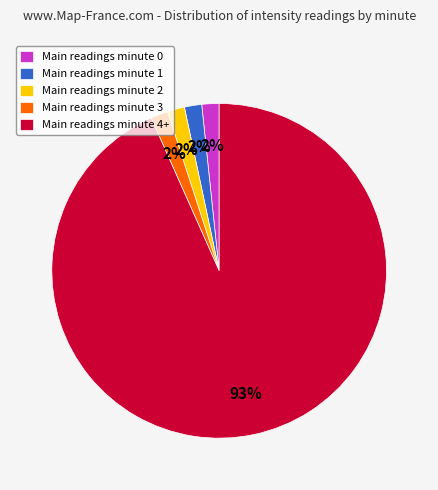

How many slices are in this pie chart?

5